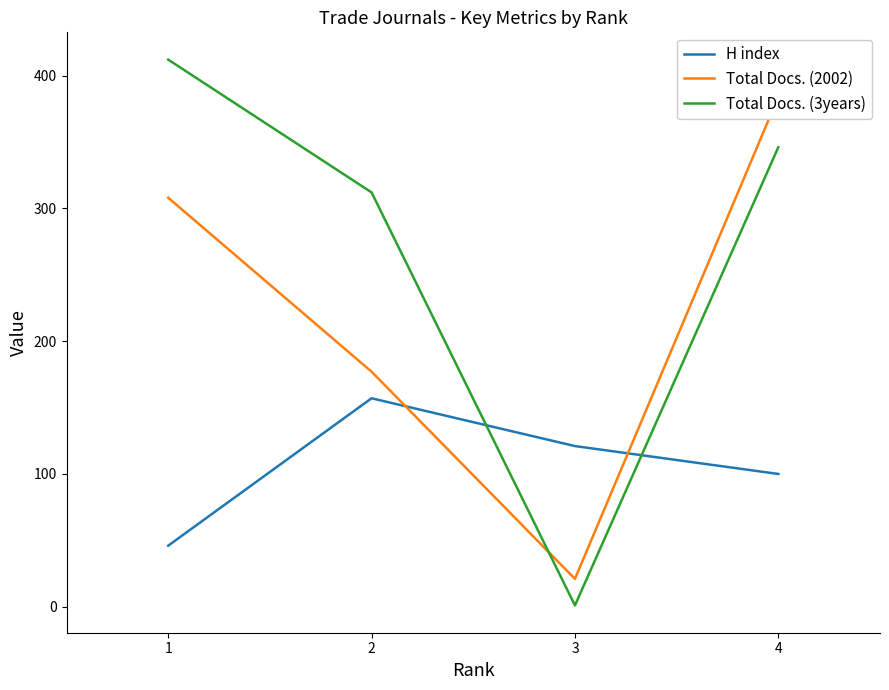

What is the sum of the H index values at 1 and 2?

203